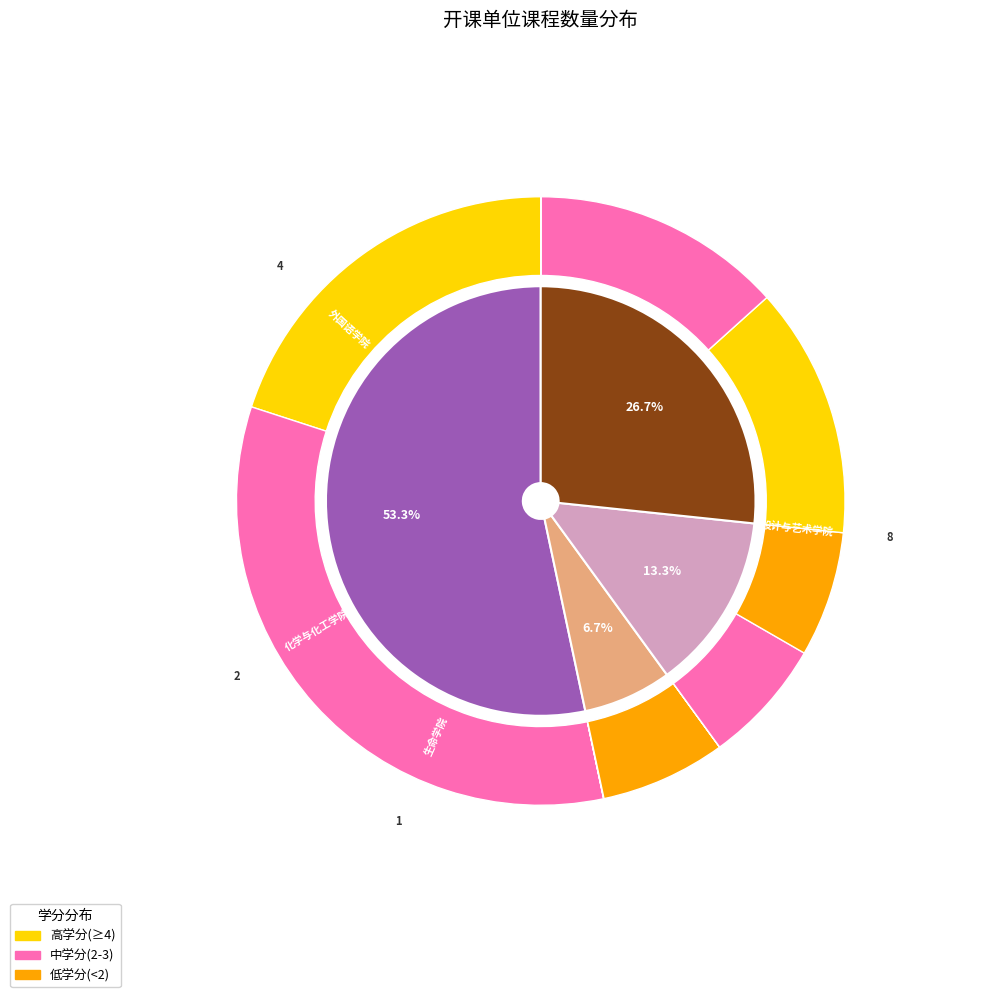

Is there any slice that represents more than half of the pie?

Yes